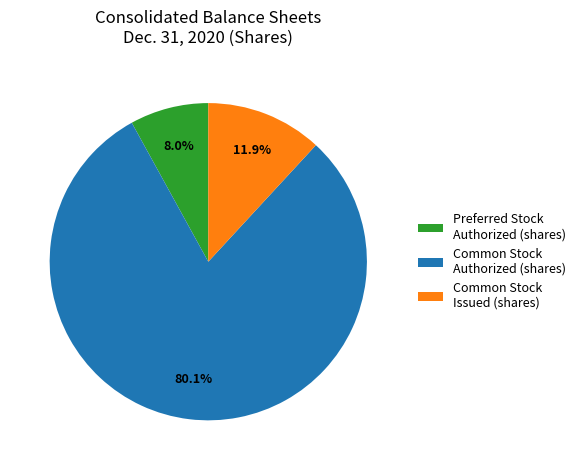

What is the ratio of the value at Preferred Stock Authorized (shares) to the value at Common Stock Issued (shares)?

0.7